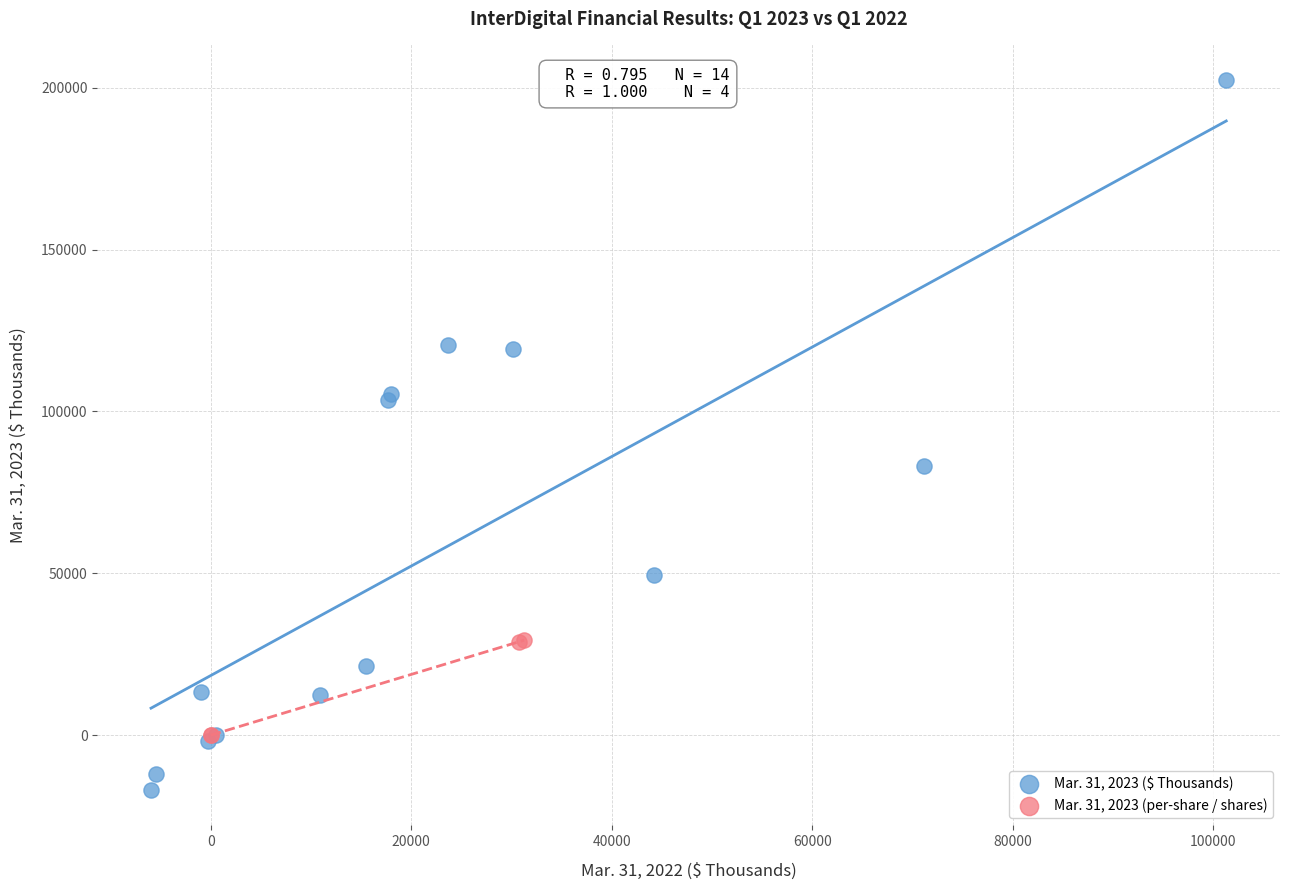

Which series has the largest Y range (max minus min)?

Mar. 31, 2023 ($ Thousands)